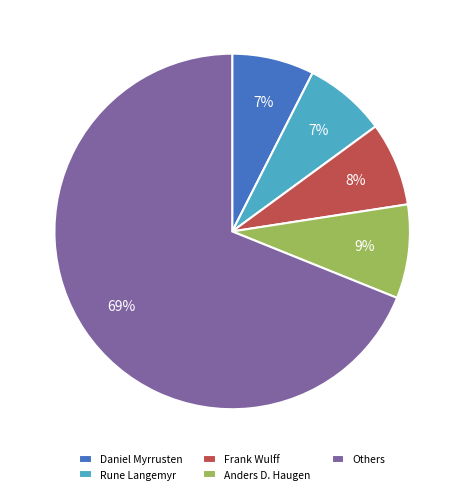

Is Daniel Myrrusten the majority of the pie?

No